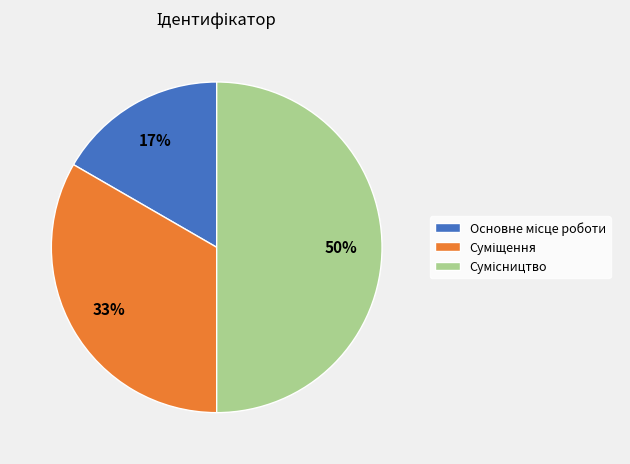

To the nearest percent, what is the average slice percentage?

33%